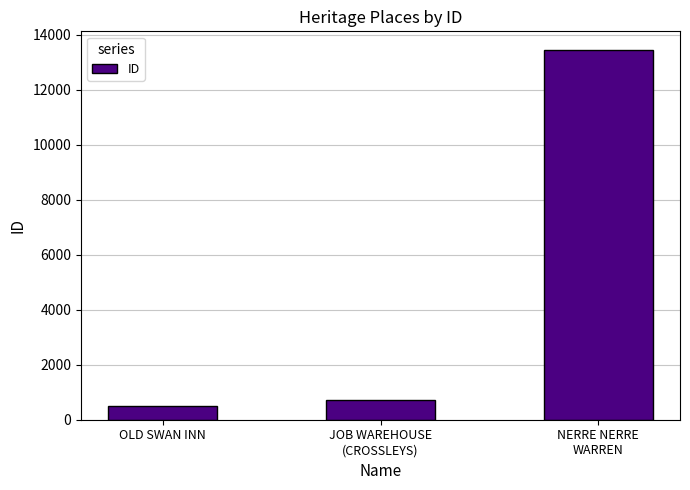

What is the label of the 3rd bar from the right?

OLD SWAN INN